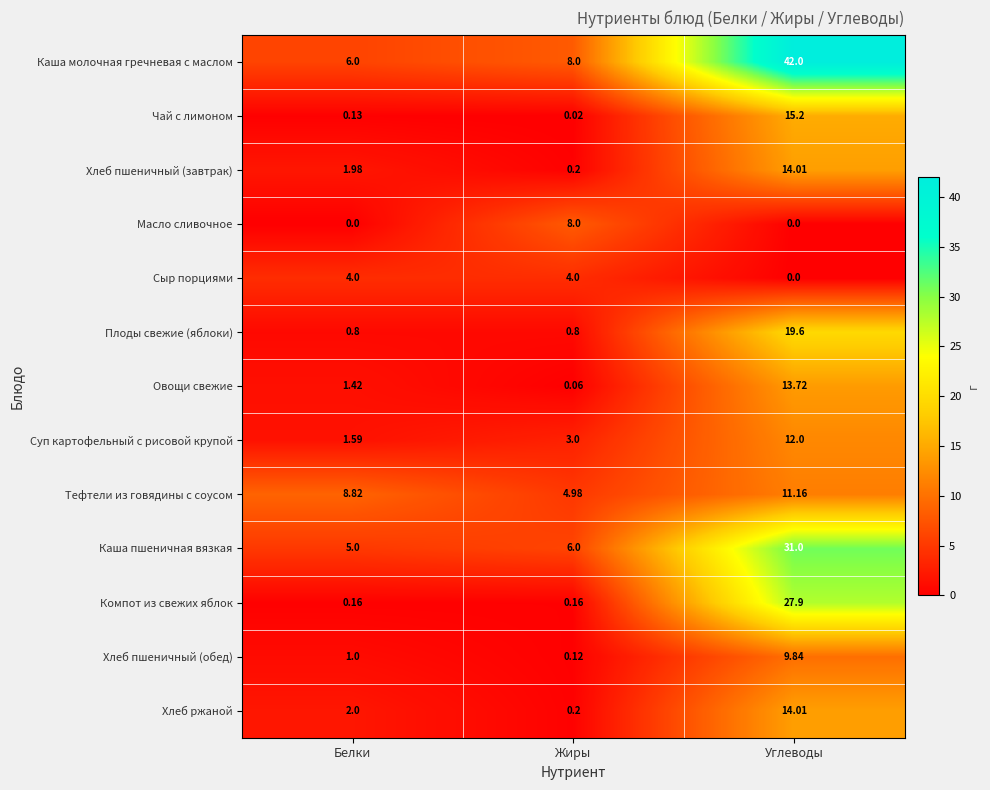

Which series changed the most between Жиры and Углеводы?

Каша молочная гречневая с маслом